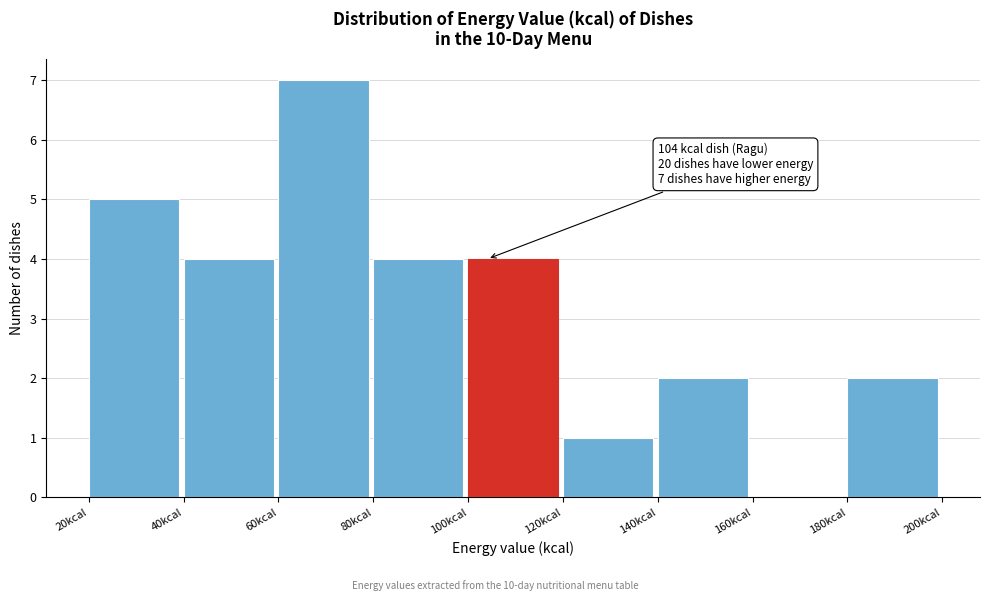

Over which range of the x-axis is the bar tallest?

60 to 80